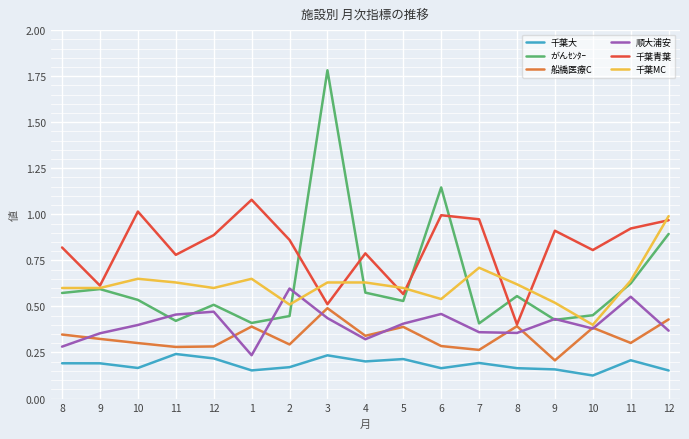

At 11, list the series in order from smallest to largest.

千葉大, 船橋医療C, がんｾﾝﾀｰ, 順大浦安, 千葉MC, 千葉青葉